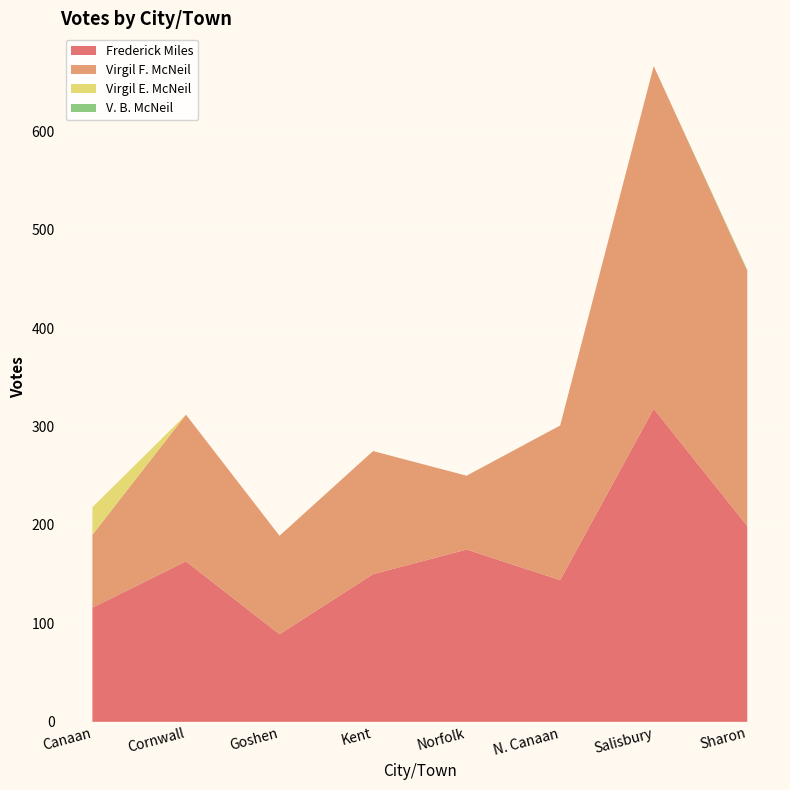

Reading left to right, transcribe all the data shown in this chart.

Frederick Miles: Canaan=116	Cornwall=163	Goshen=89	Kent=150	Norfolk=175	N. Canaan=144	Salisbury=318	Sharon=199
Virgil F. McNeil: Canaan=74	Cornwall=149	Goshen=100	Kent=125	Norfolk=75	N. Canaan=157	Salisbury=348	Sharon=259
Virgil E. McNeil: Canaan=28	Cornwall=0	Goshen=0	Kent=0	Norfolk=0	N. Canaan=0	Salisbury=0	Sharon=0
V. B. McNeil: Canaan=0	Cornwall=0	Goshen=0	Kent=0	Norfolk=0	N. Canaan=0	Salisbury=0	Sharon=1